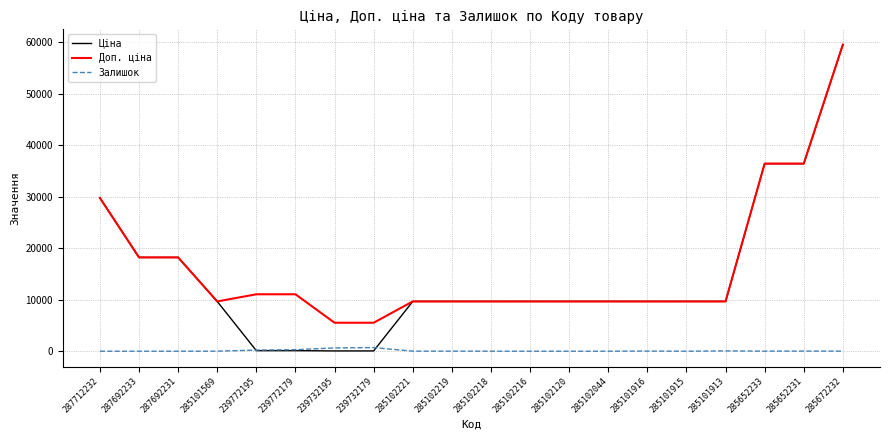

True or false: Доп. ціна and Залишок intersect in this chart.

False